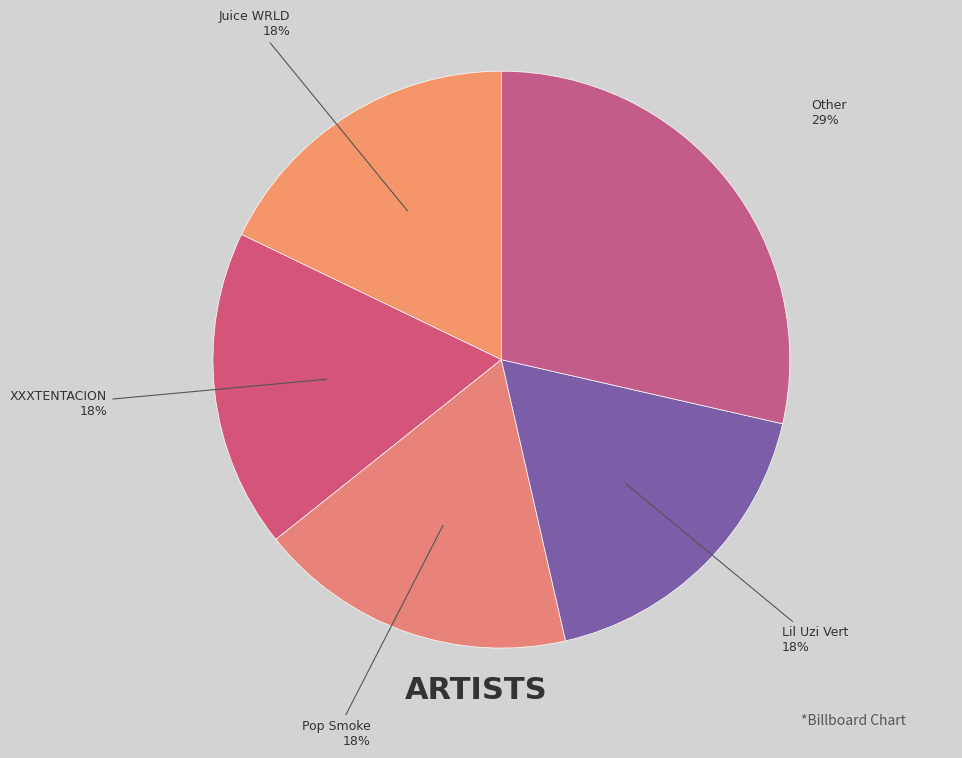

Which slice is the largest?

Other